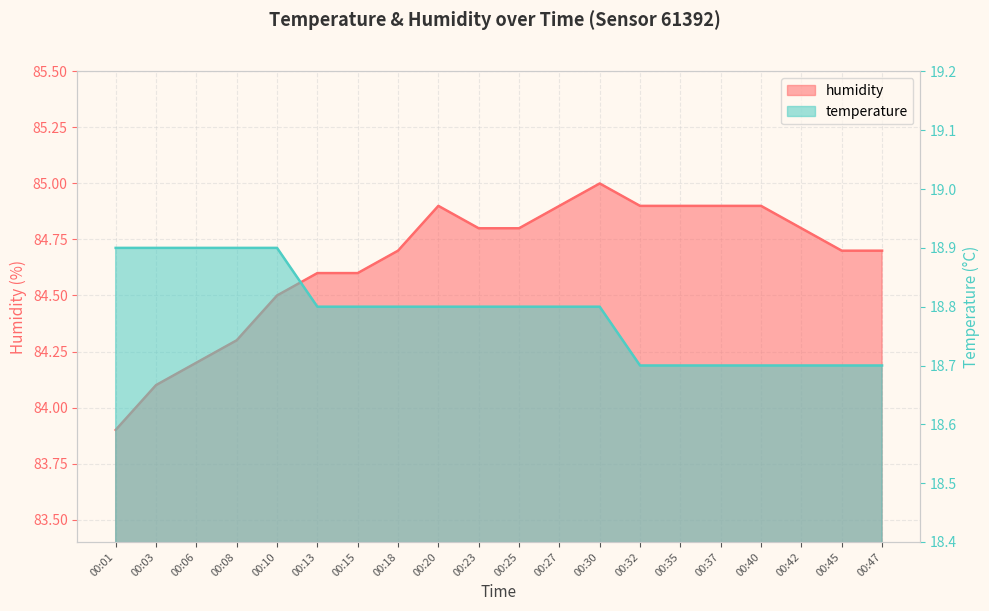

Read the temperature value at 00:15.

18.8